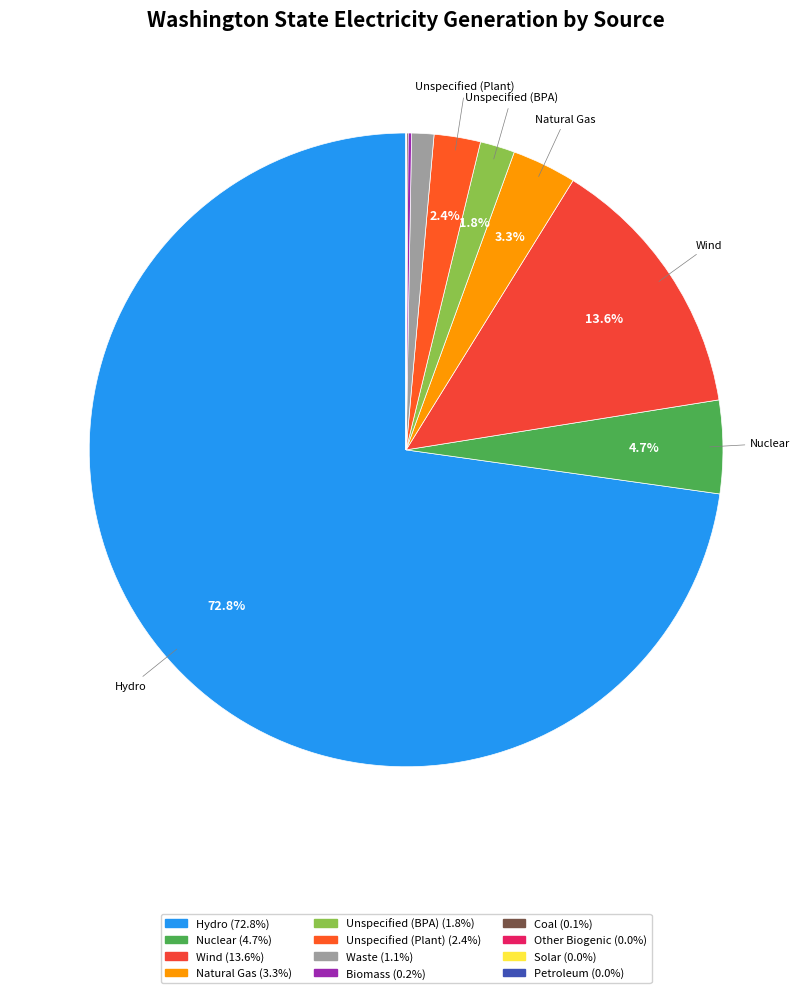

To the nearest percent, what is the average slice percentage?

8%